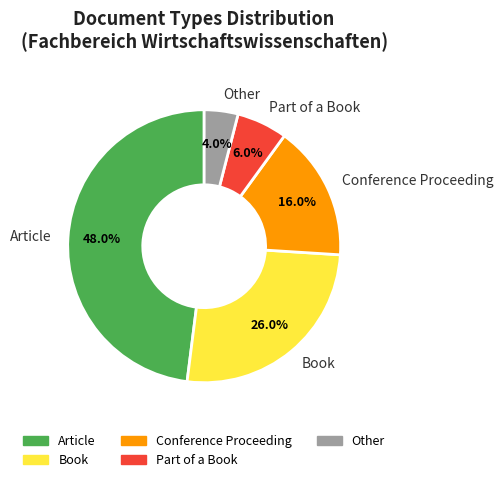

Approximately how many times larger is the value at Other compared to Part of a Book?

0.7